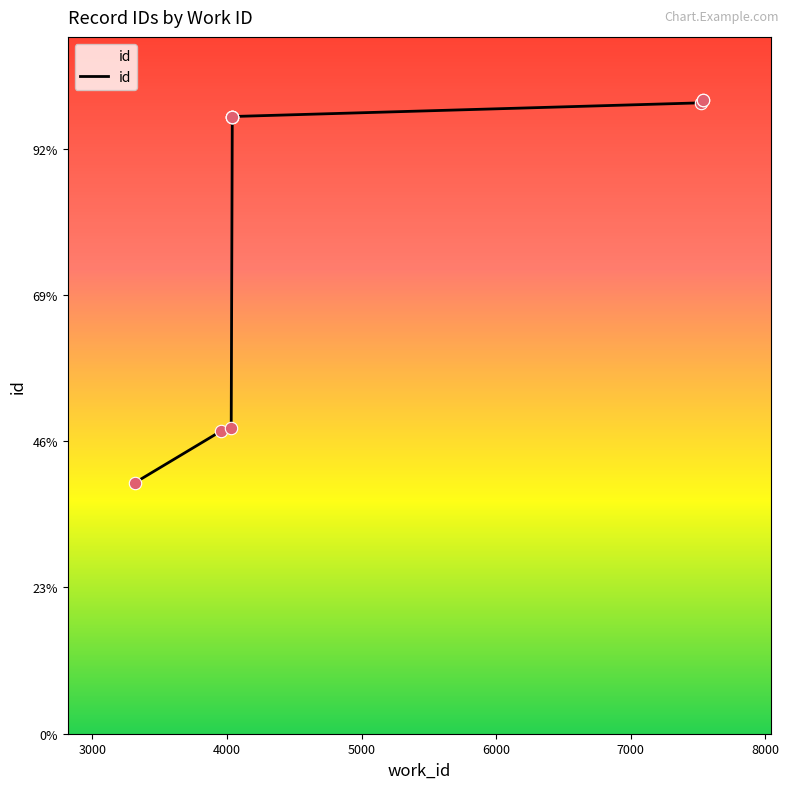

What is the ratio of the value at 3318 to the value at 4040?

0.4